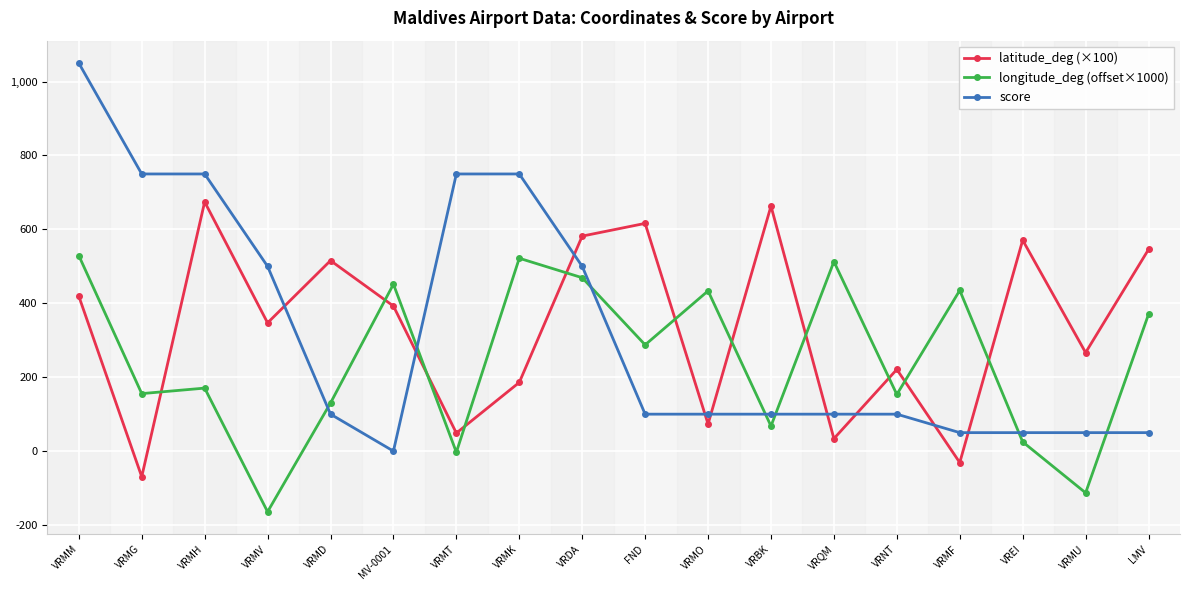

What is the label of the 9th point from the left?

VRDA